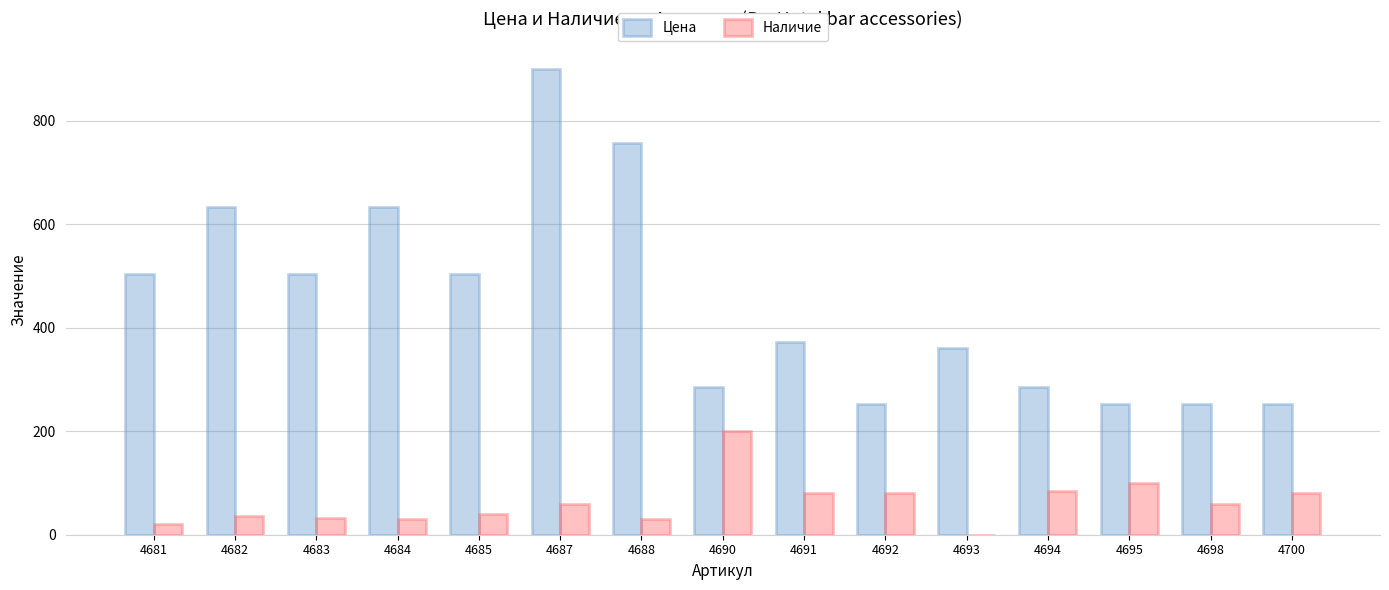

At which category does the chart reach its peak across all series?

4687